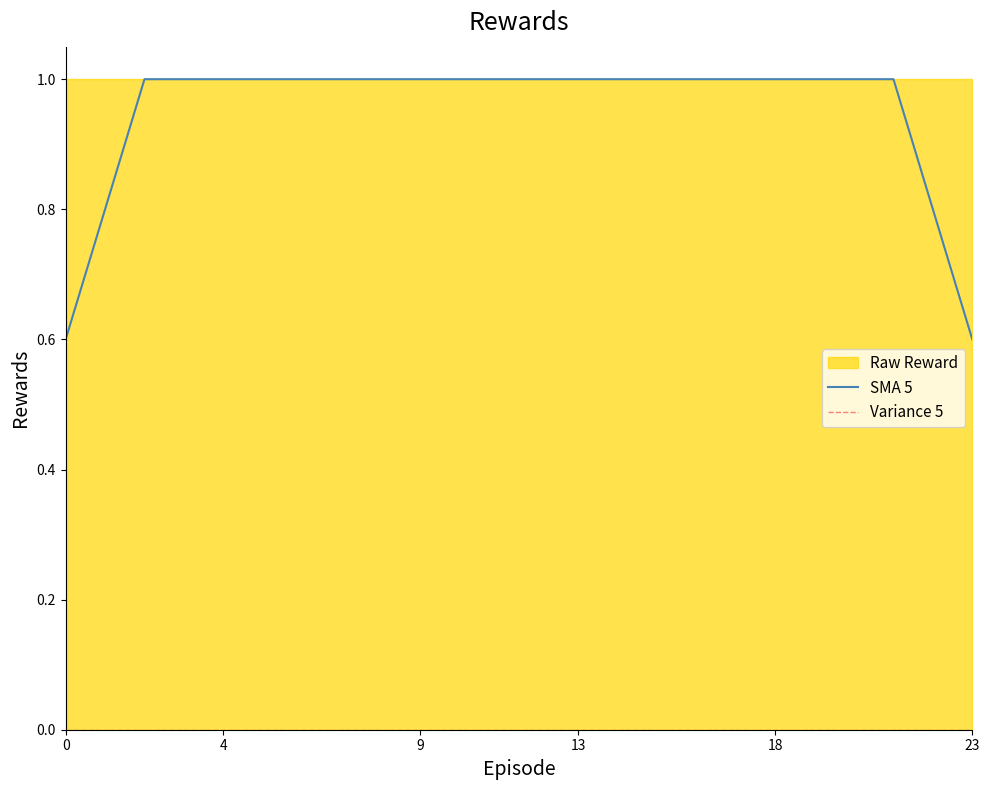

List the series in order of their peak value, lowest first.

Variance 5, SMA 5